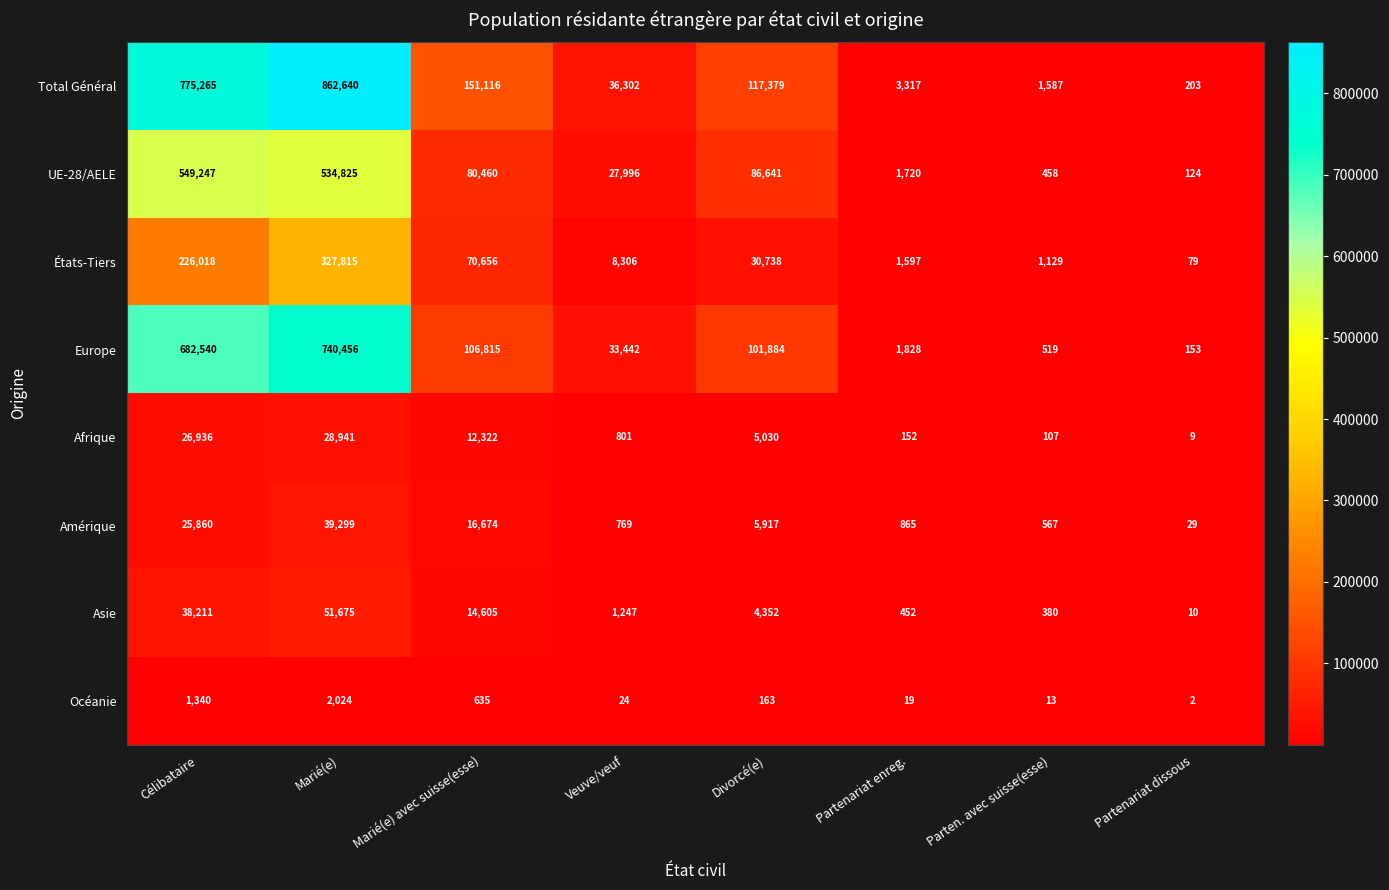

List the series in order of their peak value, lowest first.

Océanie, Afrique, Amérique, Asie, États-Tiers, UE-28/AELE, Europe, Total Général